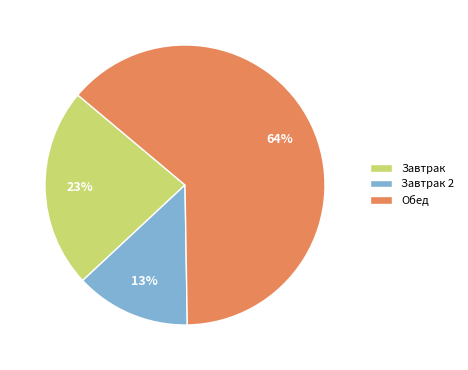

Which has a higher value, Обед or Завтрак?

Обед